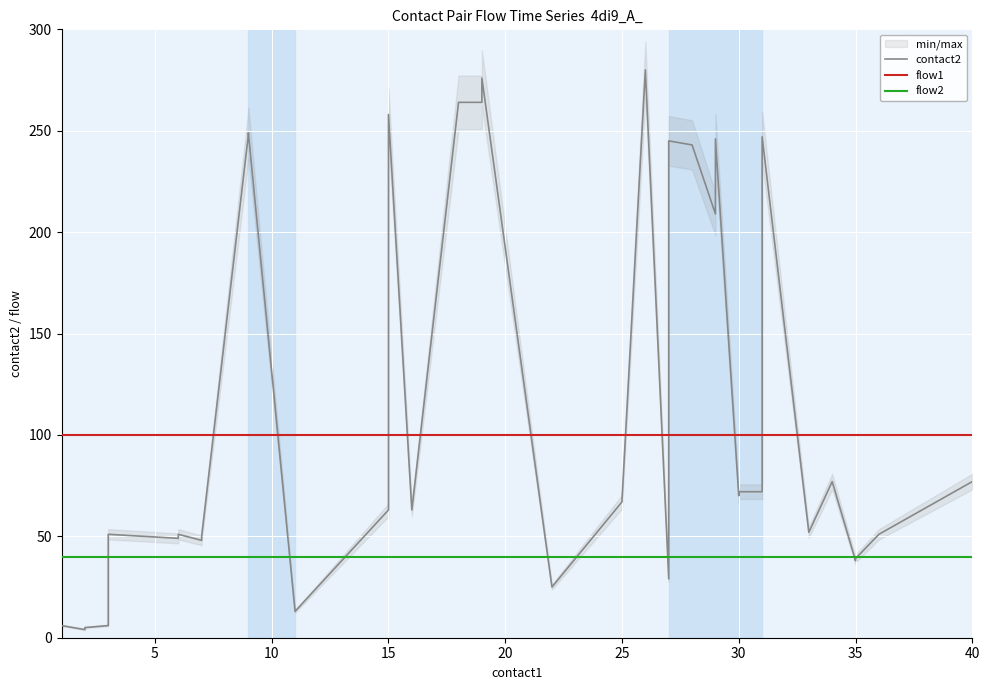

Which series has the largest range (max minus min)?

contact2